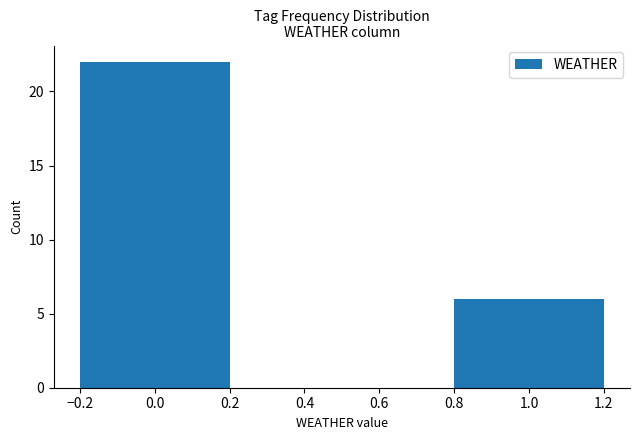

Reading right to left, extract all data points from this chart.

6	22